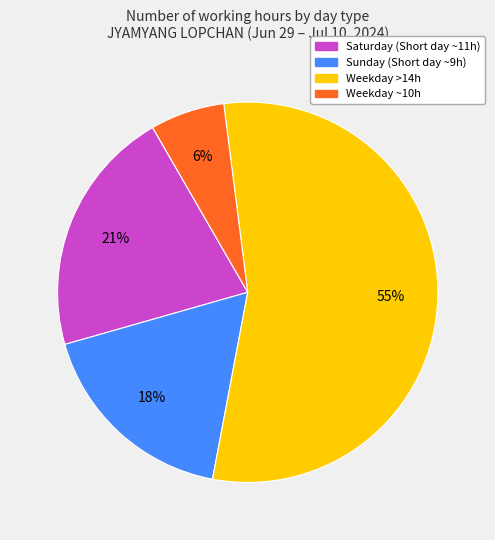

Count the number of slices in the pie.

4